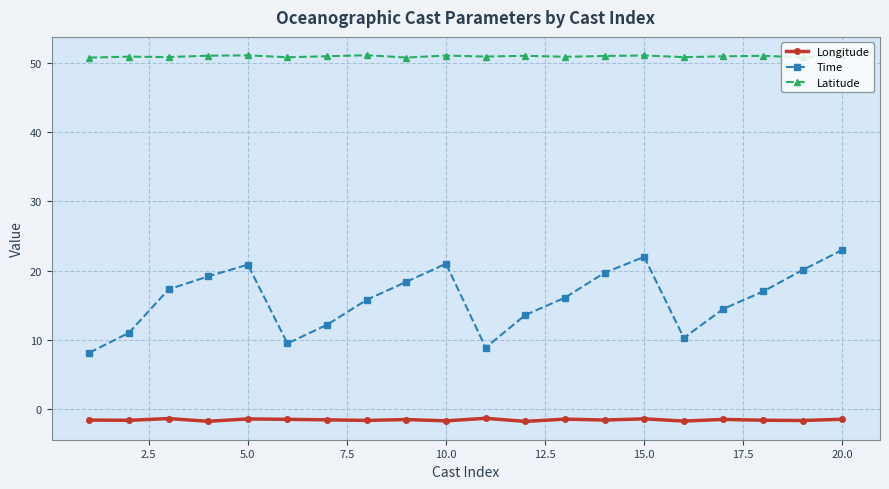

True or false: Time has more than 2 interior local peaks.

True